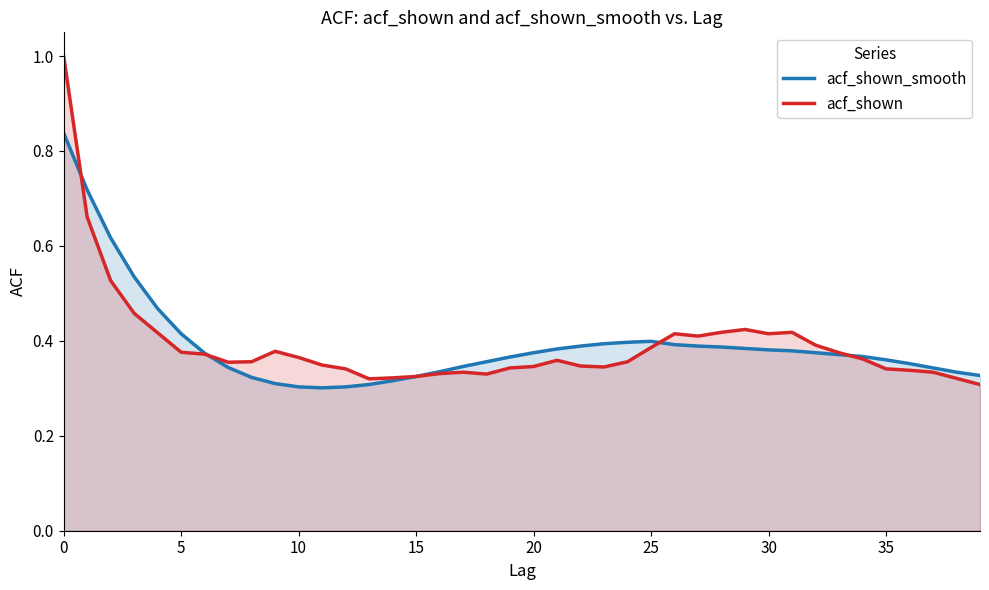

Reading left to right, list all the values displayed in this chart.

acf_shown_smooth: 0.8	0.7	0.6	0.5	0.5	0.4	0.4	0.3	0.3	0.3	0.3	0.3	0.3	0.3	0.3	0.3	0.3	0.3	0.4	0.4	0.4	0.4	0.4	0.4	0.4	0.4	0.4	0.4	0.4	0.4	0.4	0.4	0.4	0.4	0.4	0.4	0.4	0.3	0.3	0.3
acf_shown: 1.0	0.7	0.5	0.5	0.4	0.4	0.4	0.4	0.4	0.4	0.4	0.3	0.3	0.3	0.3	0.3	0.3	0.3	0.3	0.3	0.3	0.4	0.3	0.3	0.4	0.4	0.4	0.4	0.4	0.4	0.4	0.4	0.4	0.4	0.4	0.3	0.3	0.3	0.3	0.3